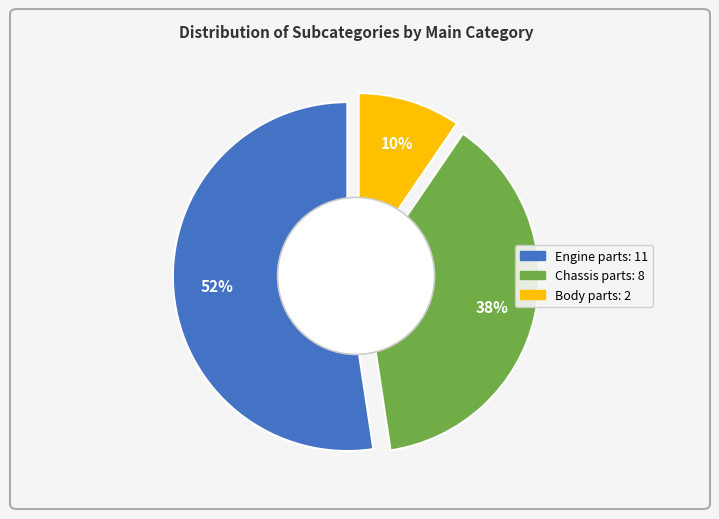

To the nearest percent, what percentage of the pie is Engine parts?

52%